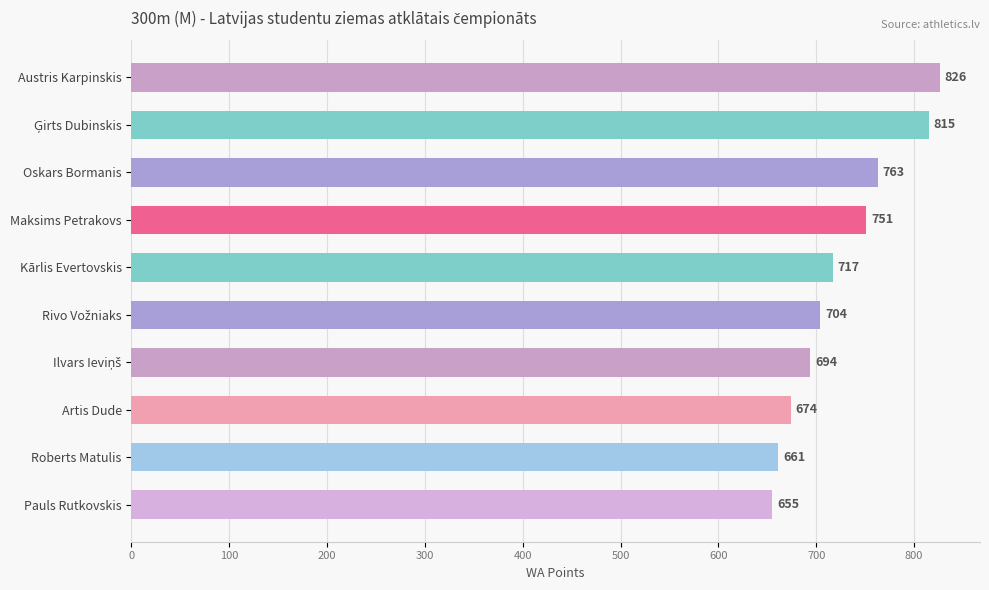

Which has a higher value, Austris Karpinskis or Roberts Matulis?

Austris Karpinskis